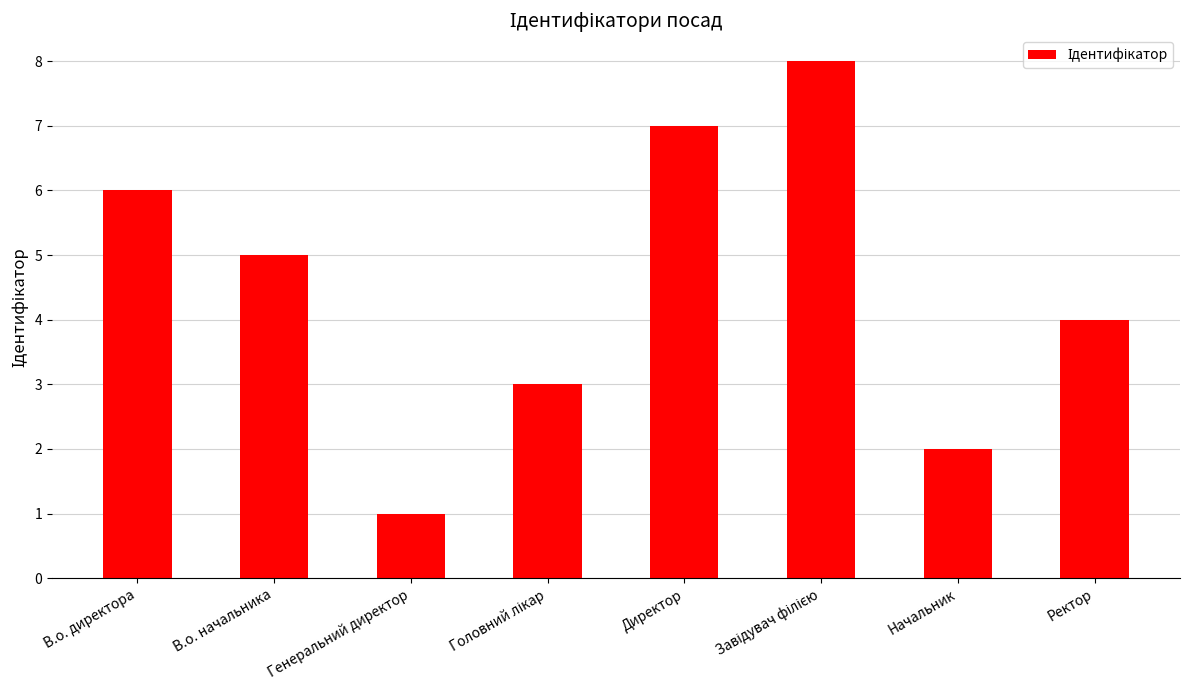

At which label does the data first exceed 5?

В.о. директора